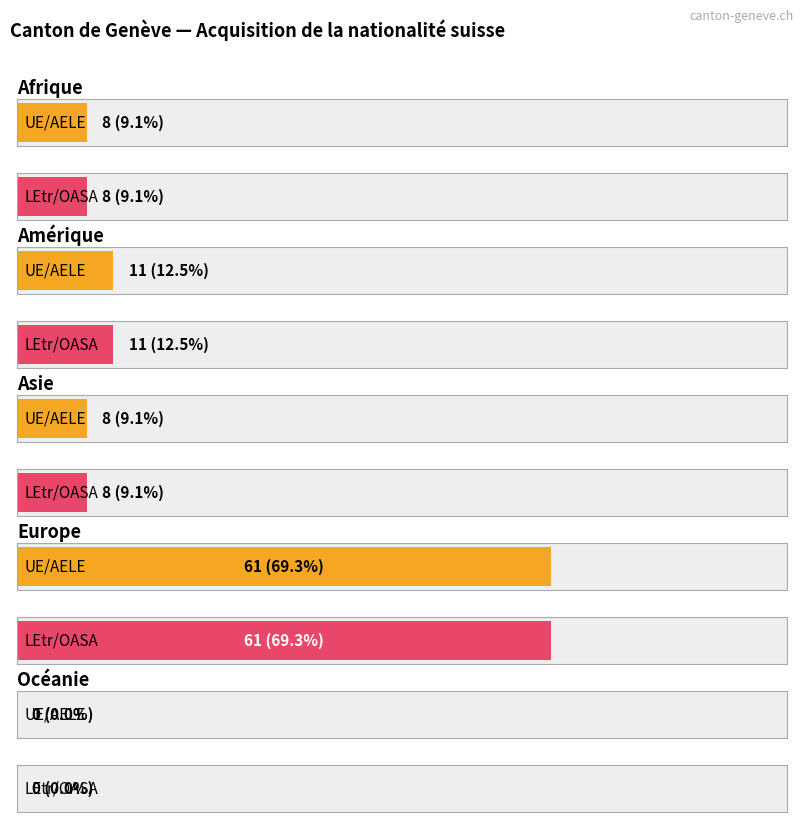

Are the bars grouped side by side (vs. stacked)?

Yes